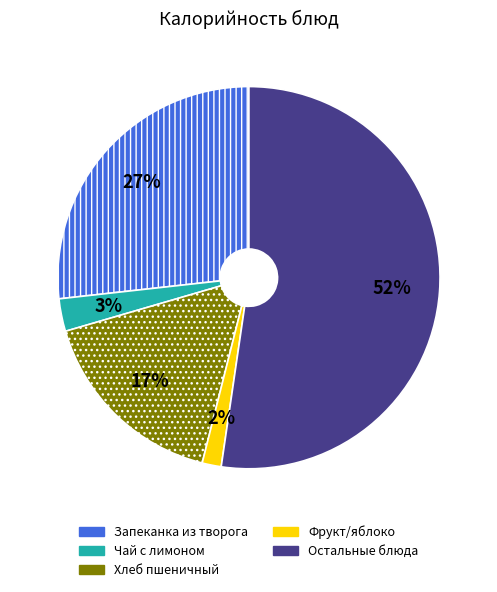

Is there any slice that represents more than half of the pie?

Yes